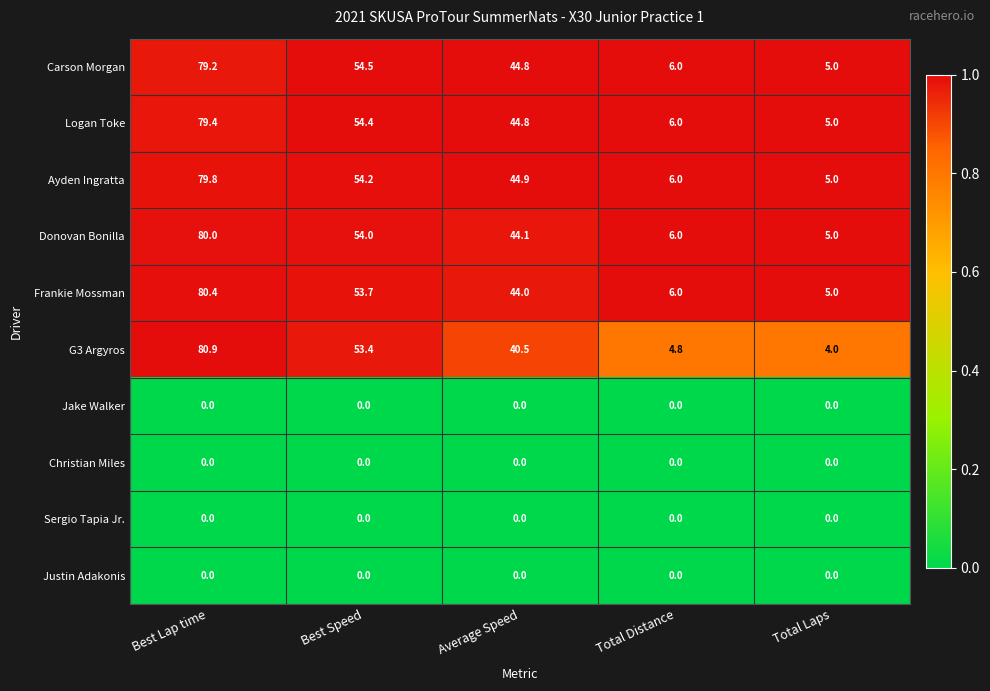

At which category is the sum across all series the highest?

Best Lap time